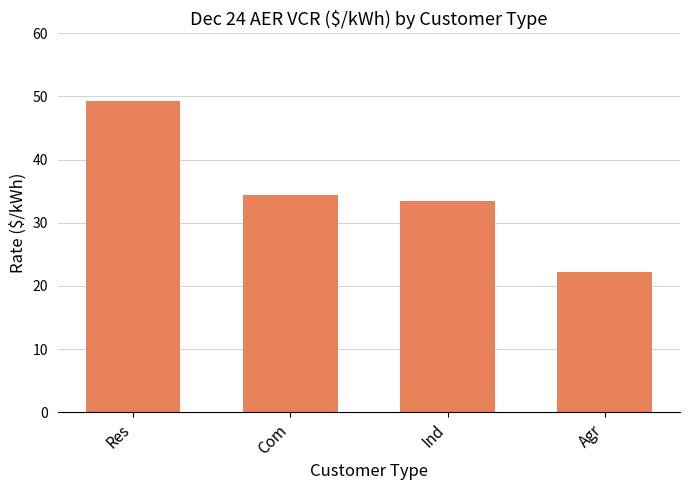

List the labels in order of value, largest first.

Res, Com, Ind, Agr